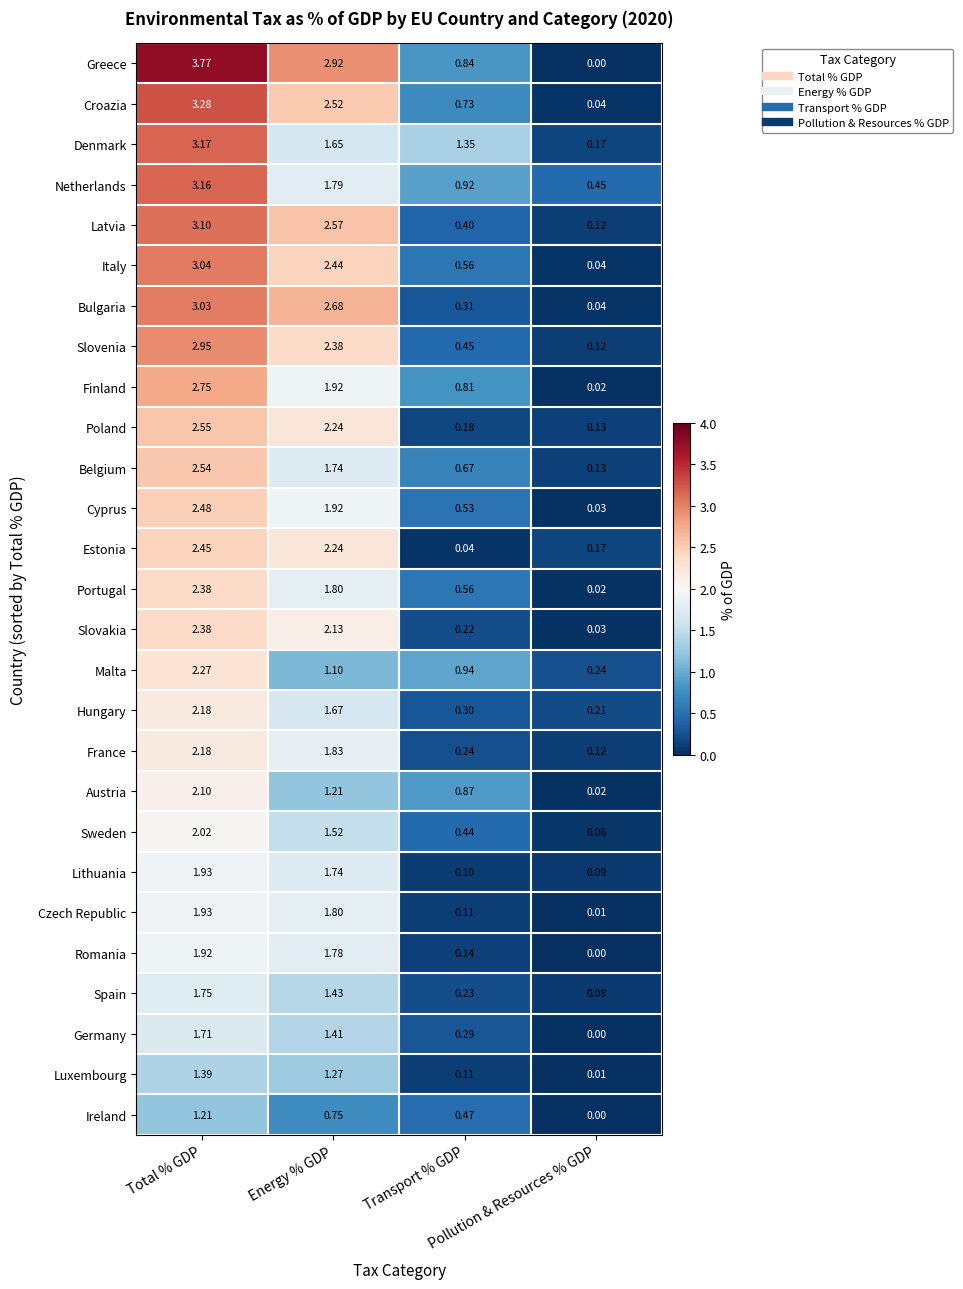

Which series has the largest total across all categories?

Greece